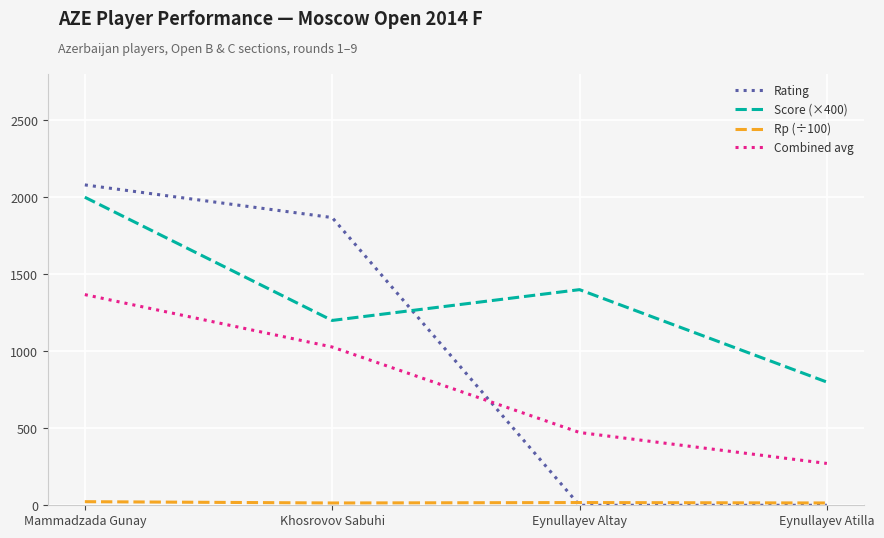

Is this an area chart (filled region under the line)?

No